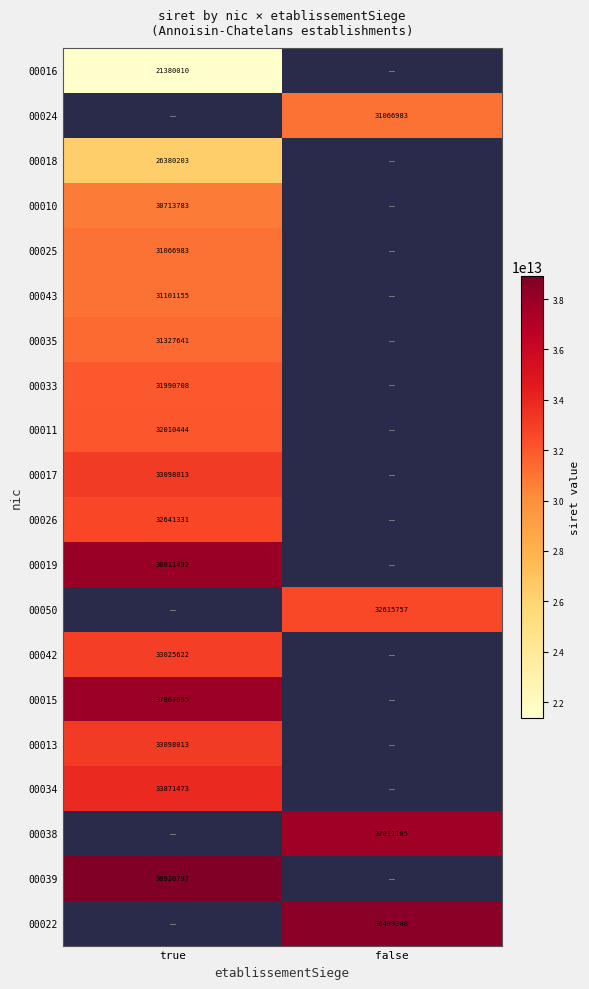

Which label corresponds to the smallest value in the chart?

true